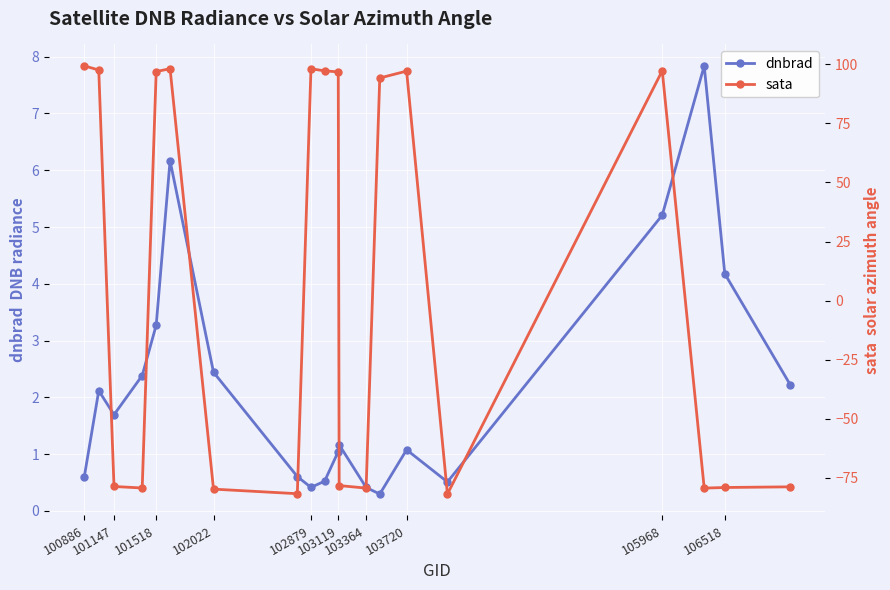

What is the highest value of the dnbrad series?

7.8